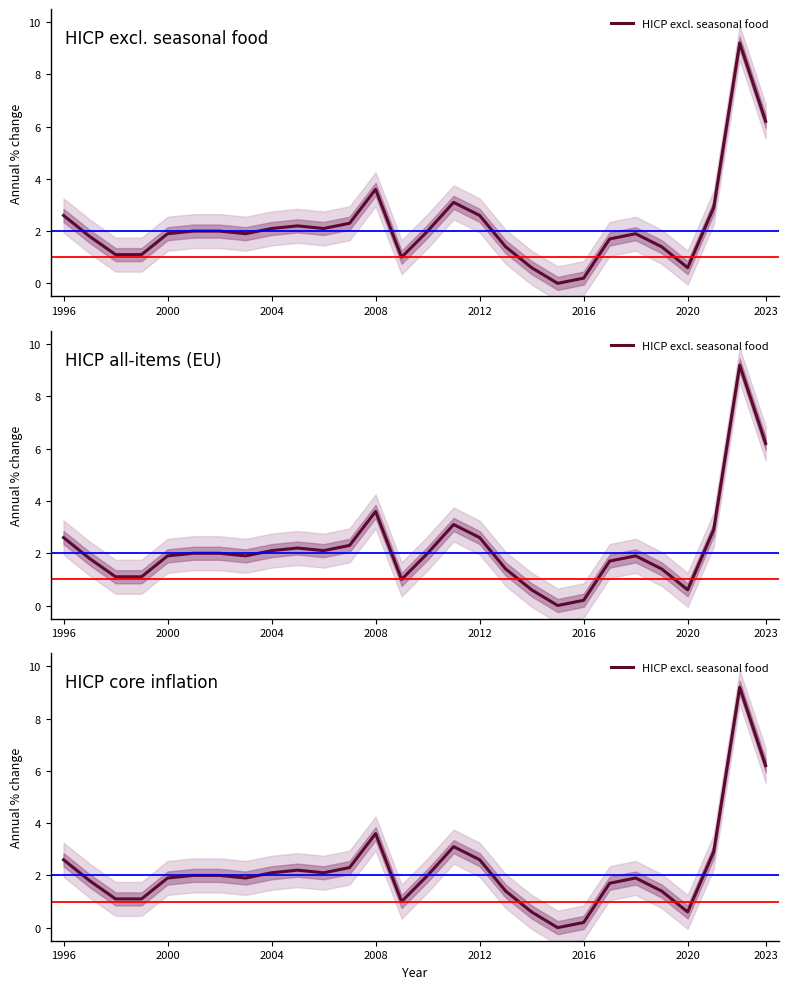

Does the chart display data point markers on the line(s)?

No